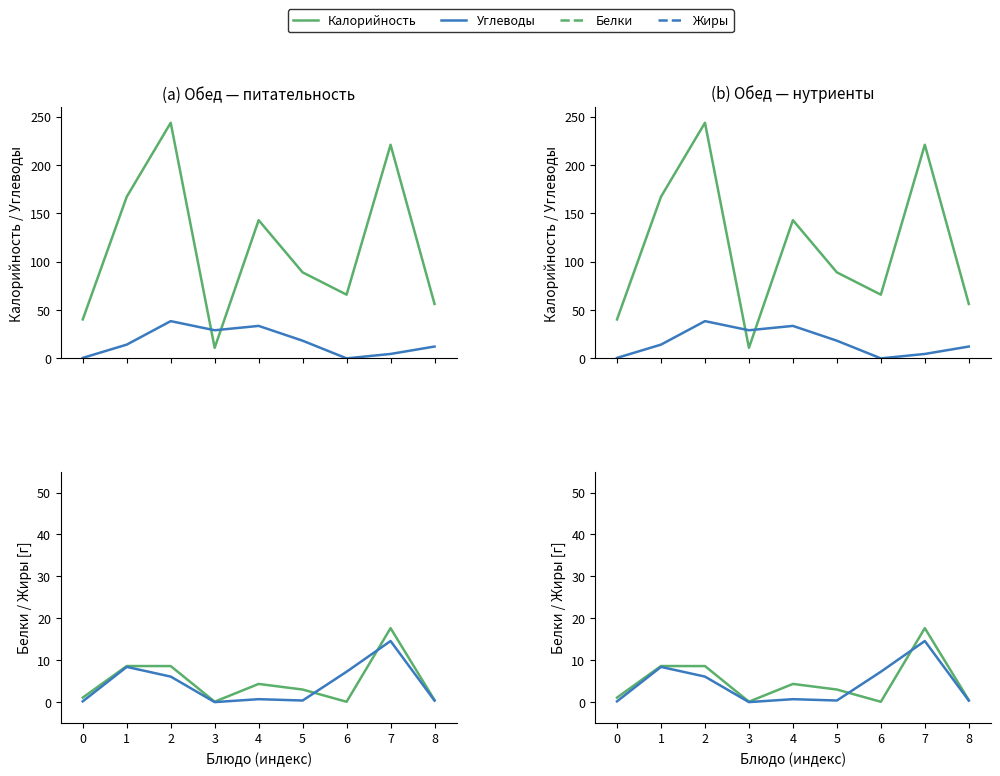

Between 5 and 6, which series saw the biggest shift?

Калорийность